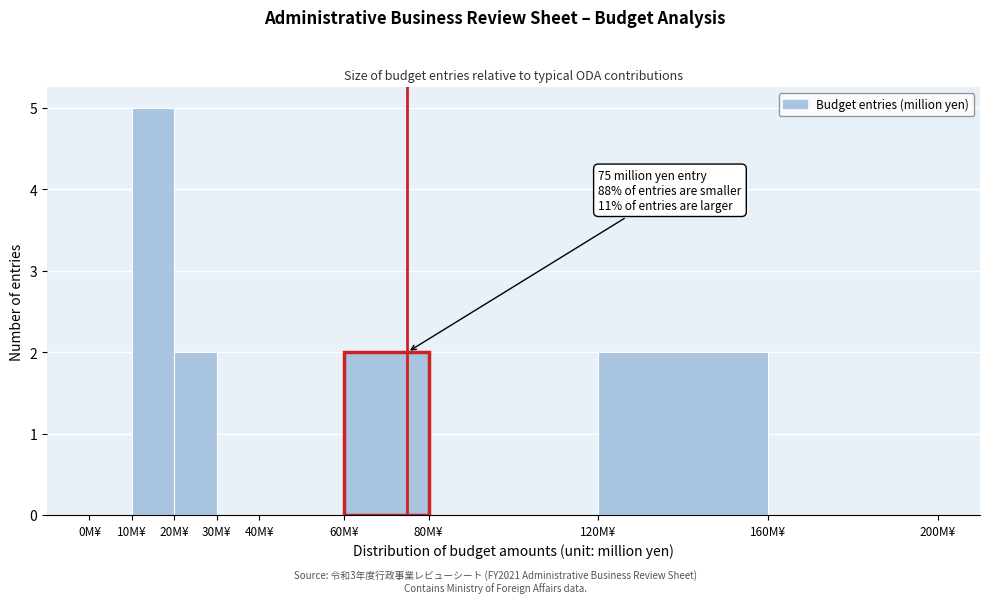

Which range on the x-axis has the tallest bar?

10 to 20